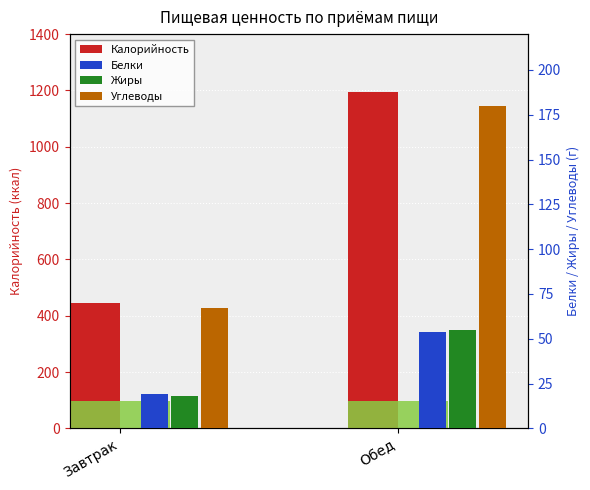

At which category is the sum across all series the highest?

Обед